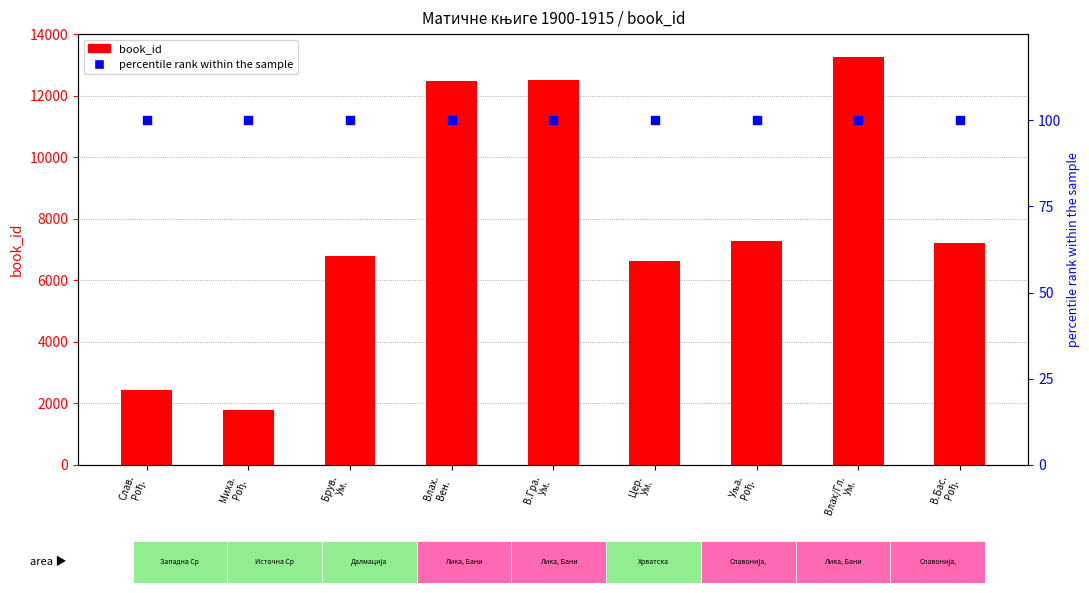

Which series has the widest spread of Y values?

book_id